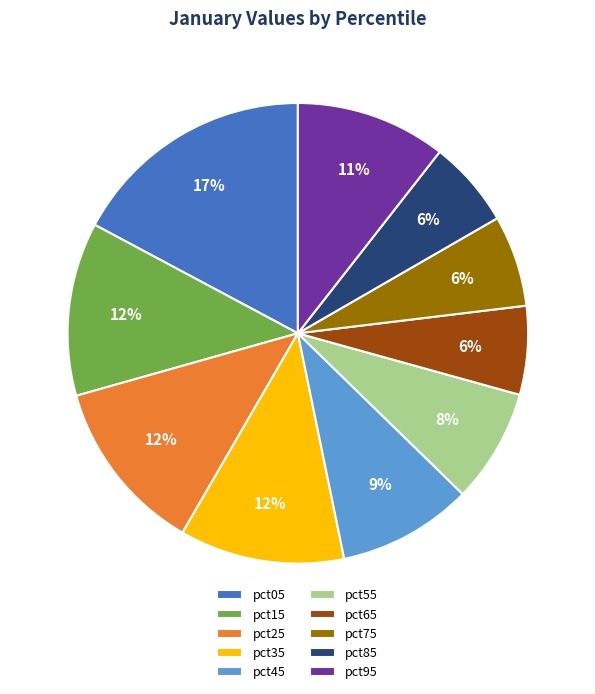

Is it true that pct35 is 24% of the pie?

False